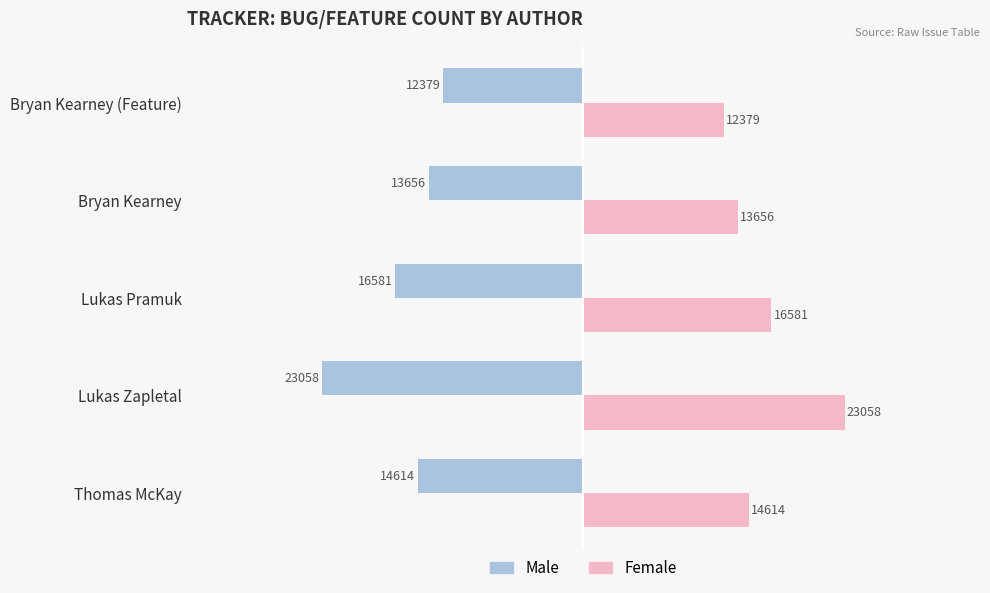

What value does the Male series have at Bryan Kearney (Feature)?

-12379